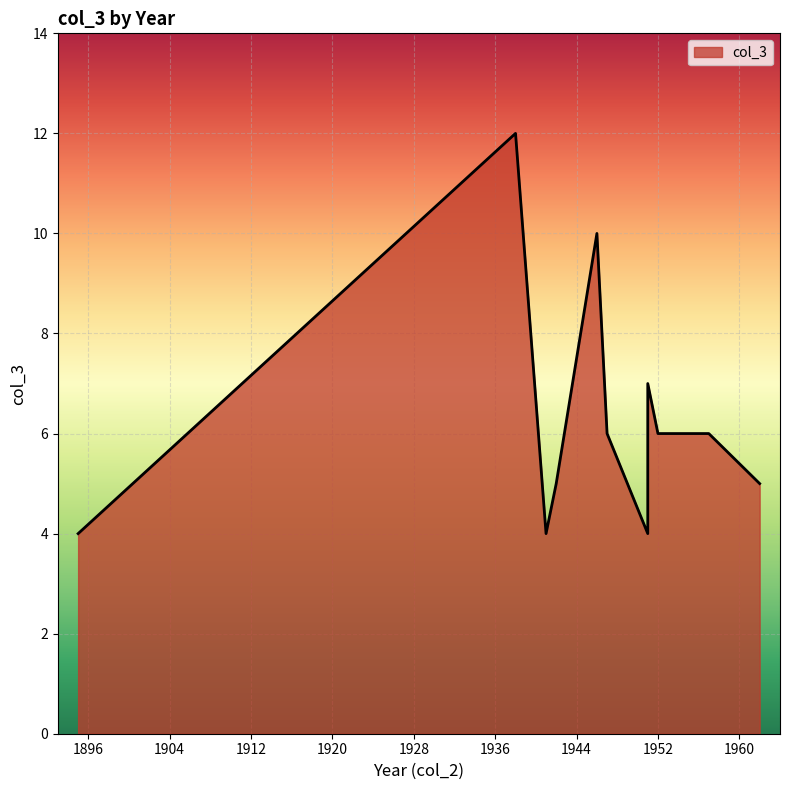

How many values are between 4 and 7?

9